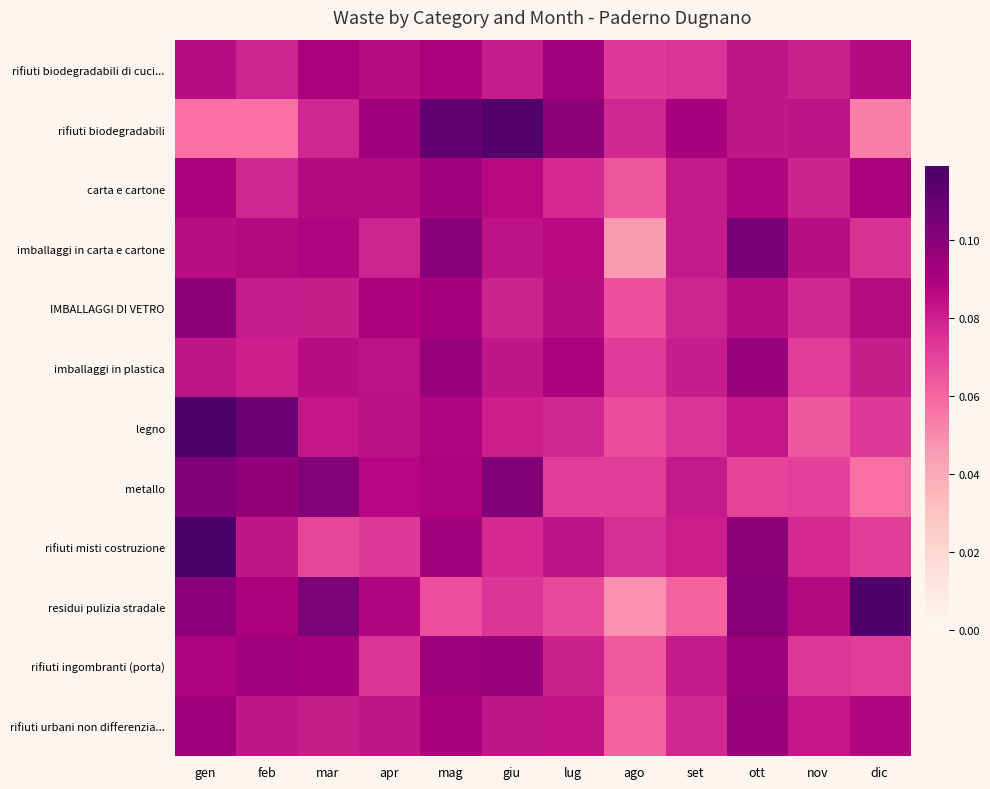

Between lug and dic, which series saw the biggest shift?

residui pulizia stradale